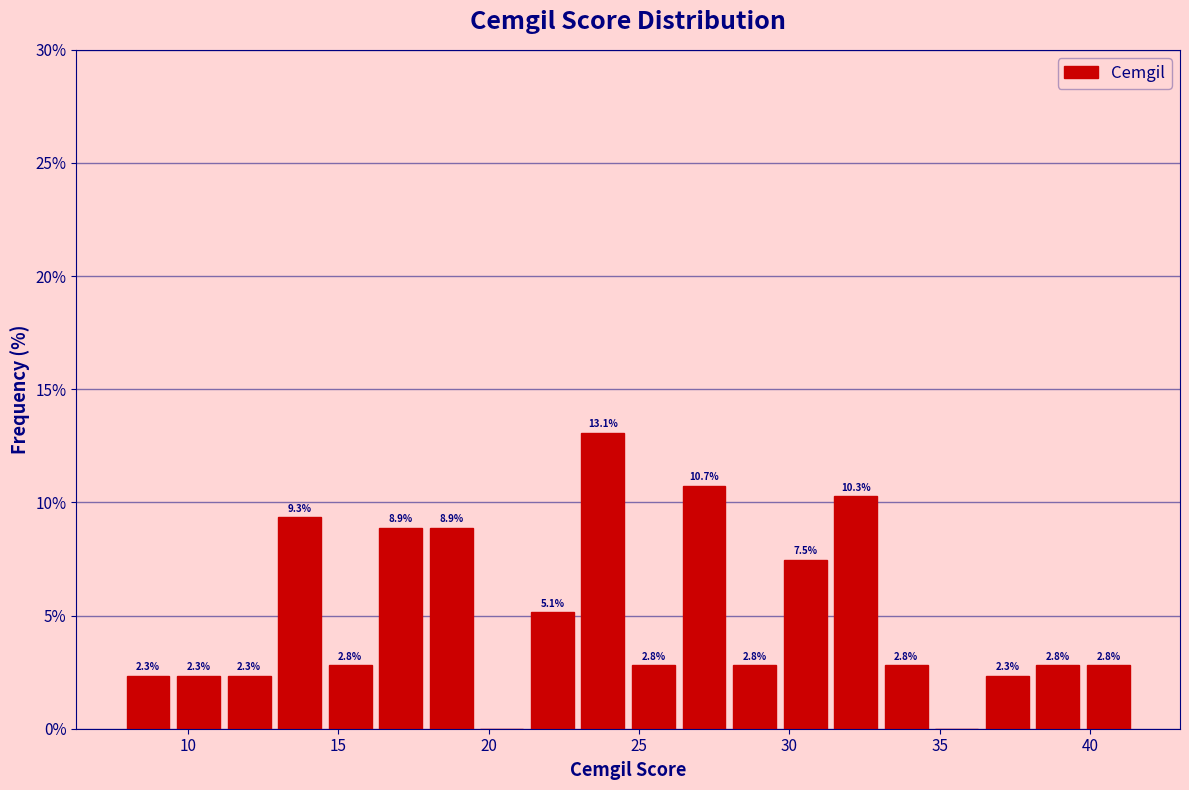

Read against the x-axis, roughly where is the centre of the tallest bar?

24.0